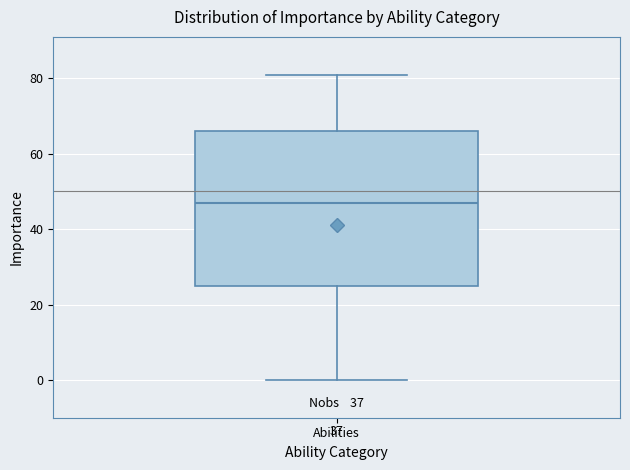

Where is the upper edge of the box for Abilities on the y-axis? The values are not printed on the chart, so give them approximately, as read against the axis.

66